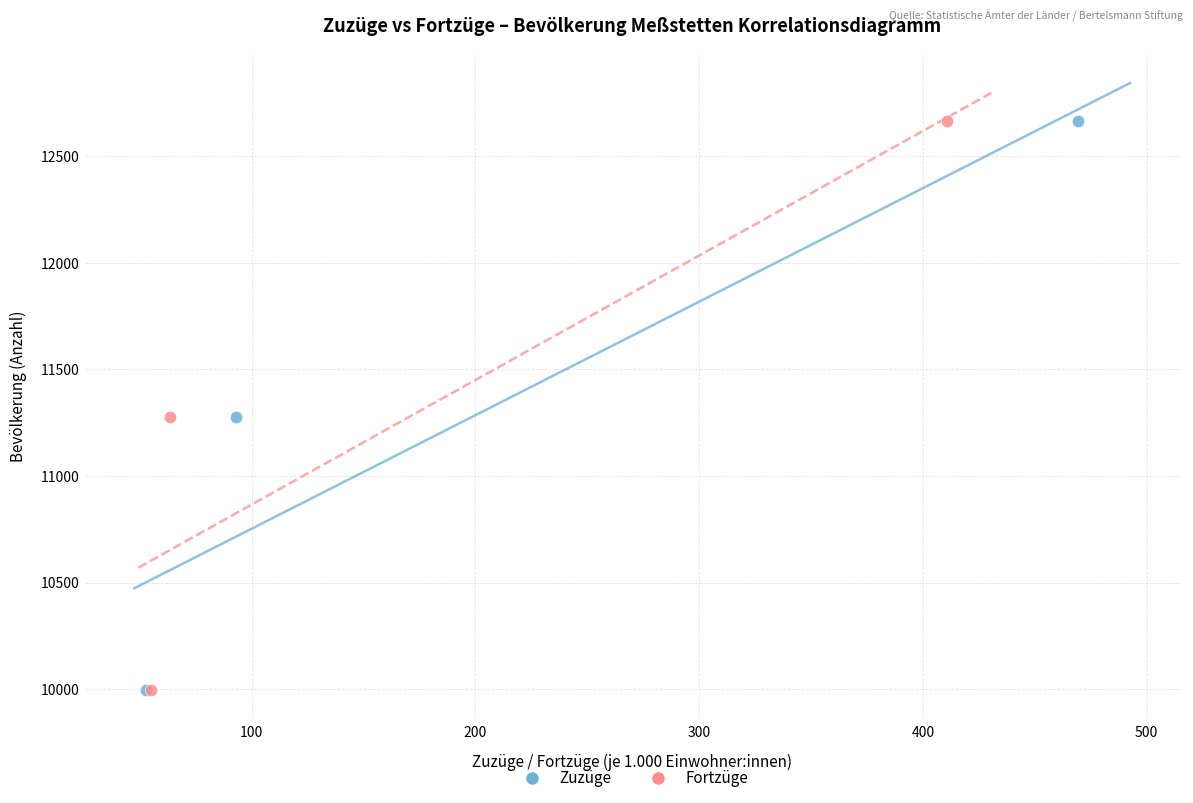

What are all the series names shown in the legend?

Zuzüge, Fortzüge